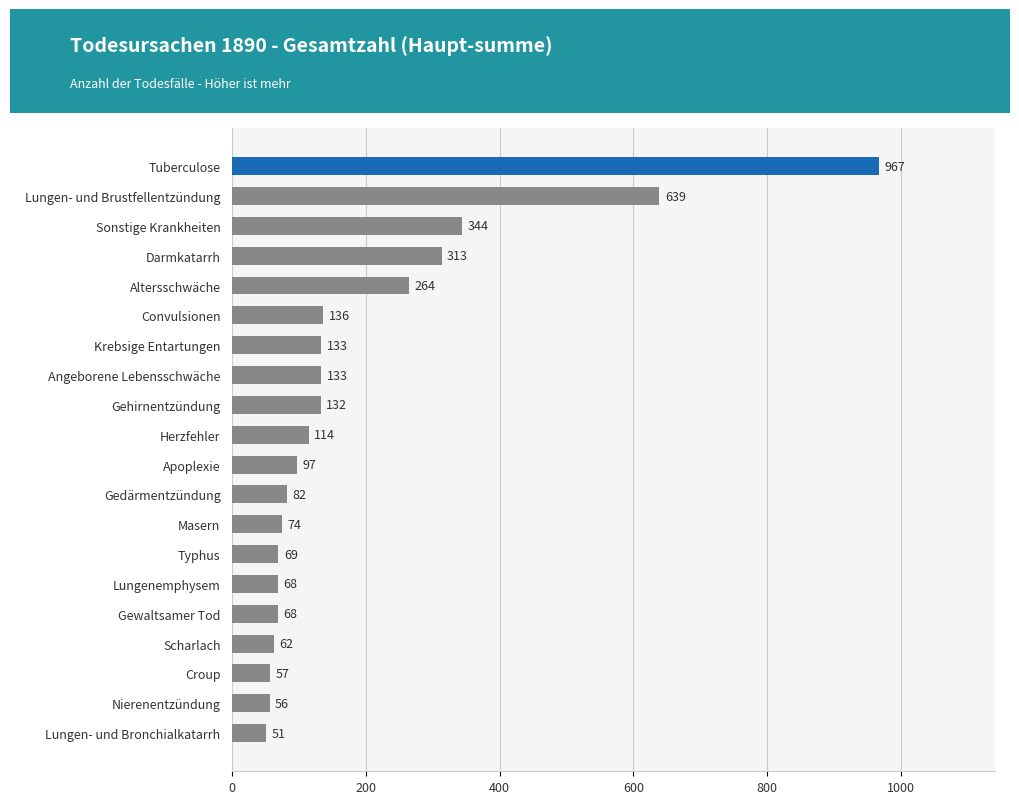

How many series are shown in this chart?

1